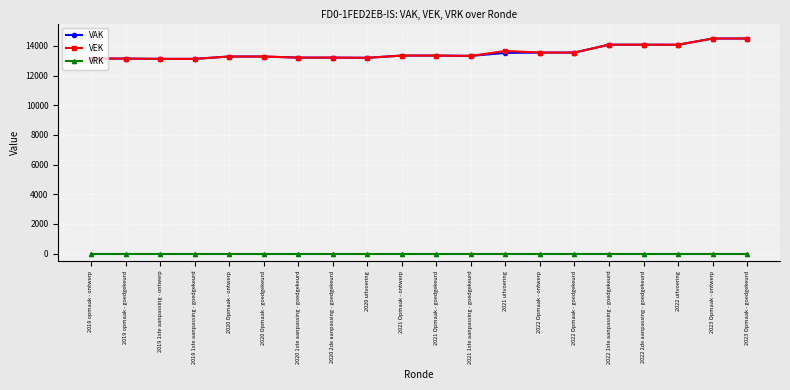

What is the sum of the VEK values at 2022 2de aanpassing - goedgekeurd and 2021 1ste aanpassing - goedgekeurd?

27399